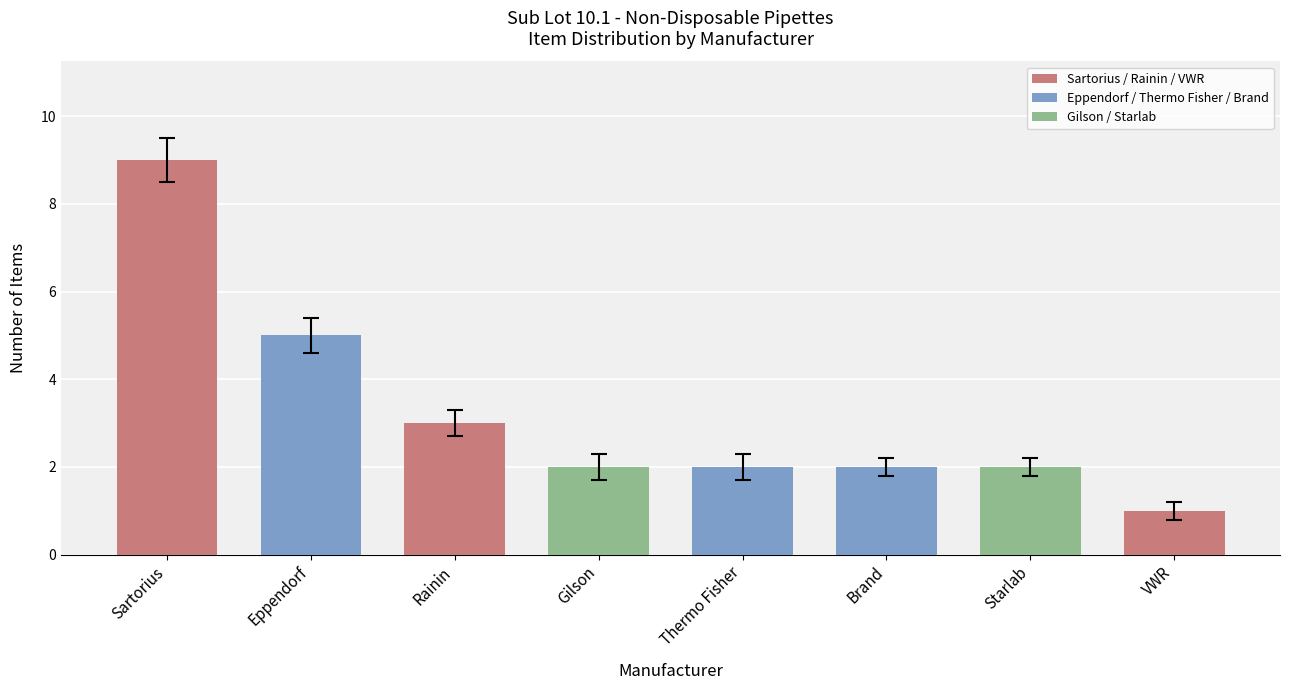

What value does the data have at Rainin?

3